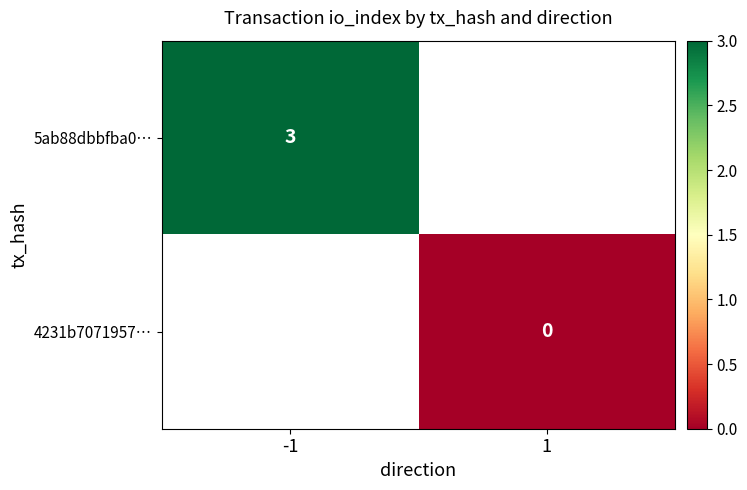

Is it true that 5ab88dbbfba0… equals 3 at -1?

True